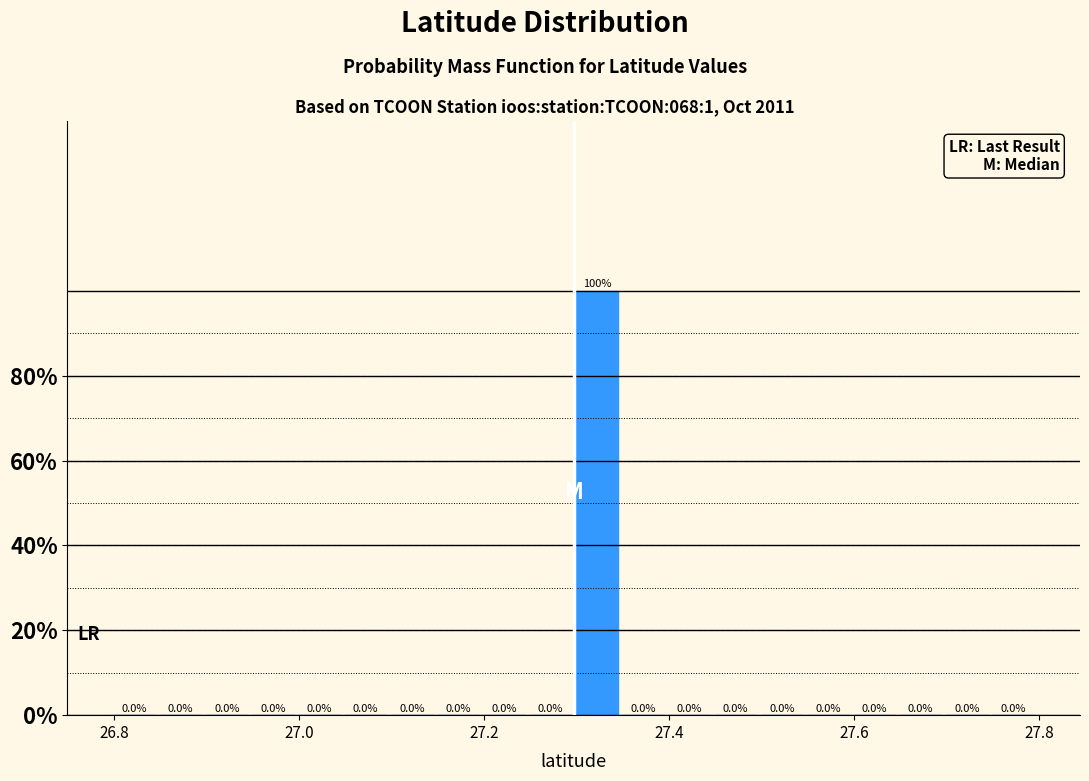

Around what value on the x-axis is the tallest bar? Give the approximate position of its centre, as read against the axis.

27.32